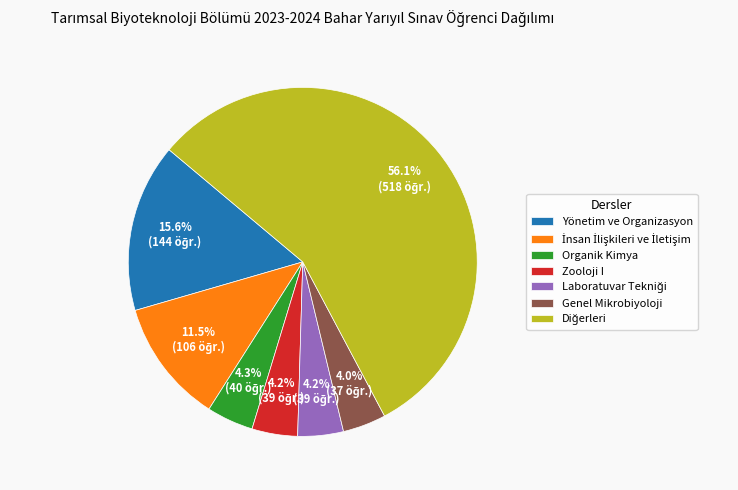

How much of the chart is everything except Organik Kimya?

95.7%